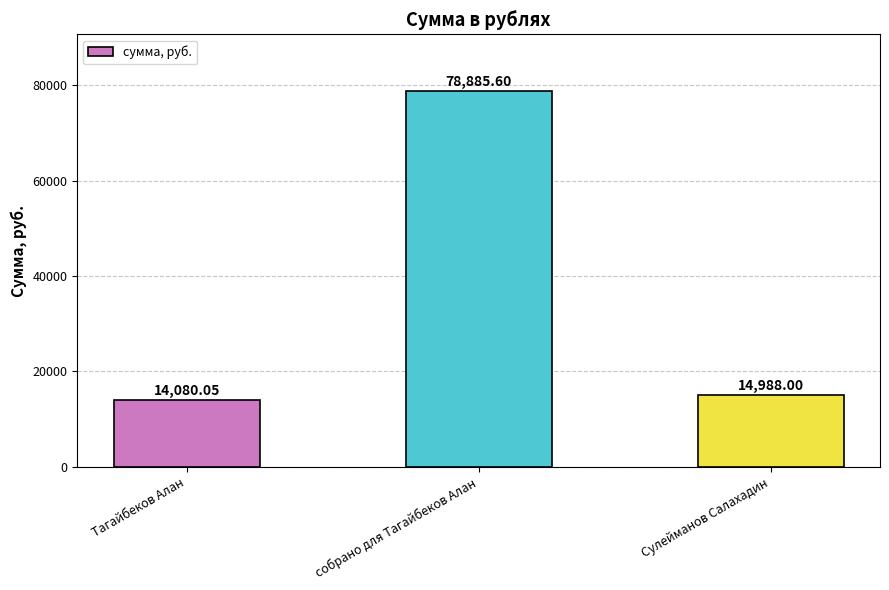

What is the ratio of the value at собрано для Тагайбеков Алан to the value at Тагайбеков Алан?

5.6